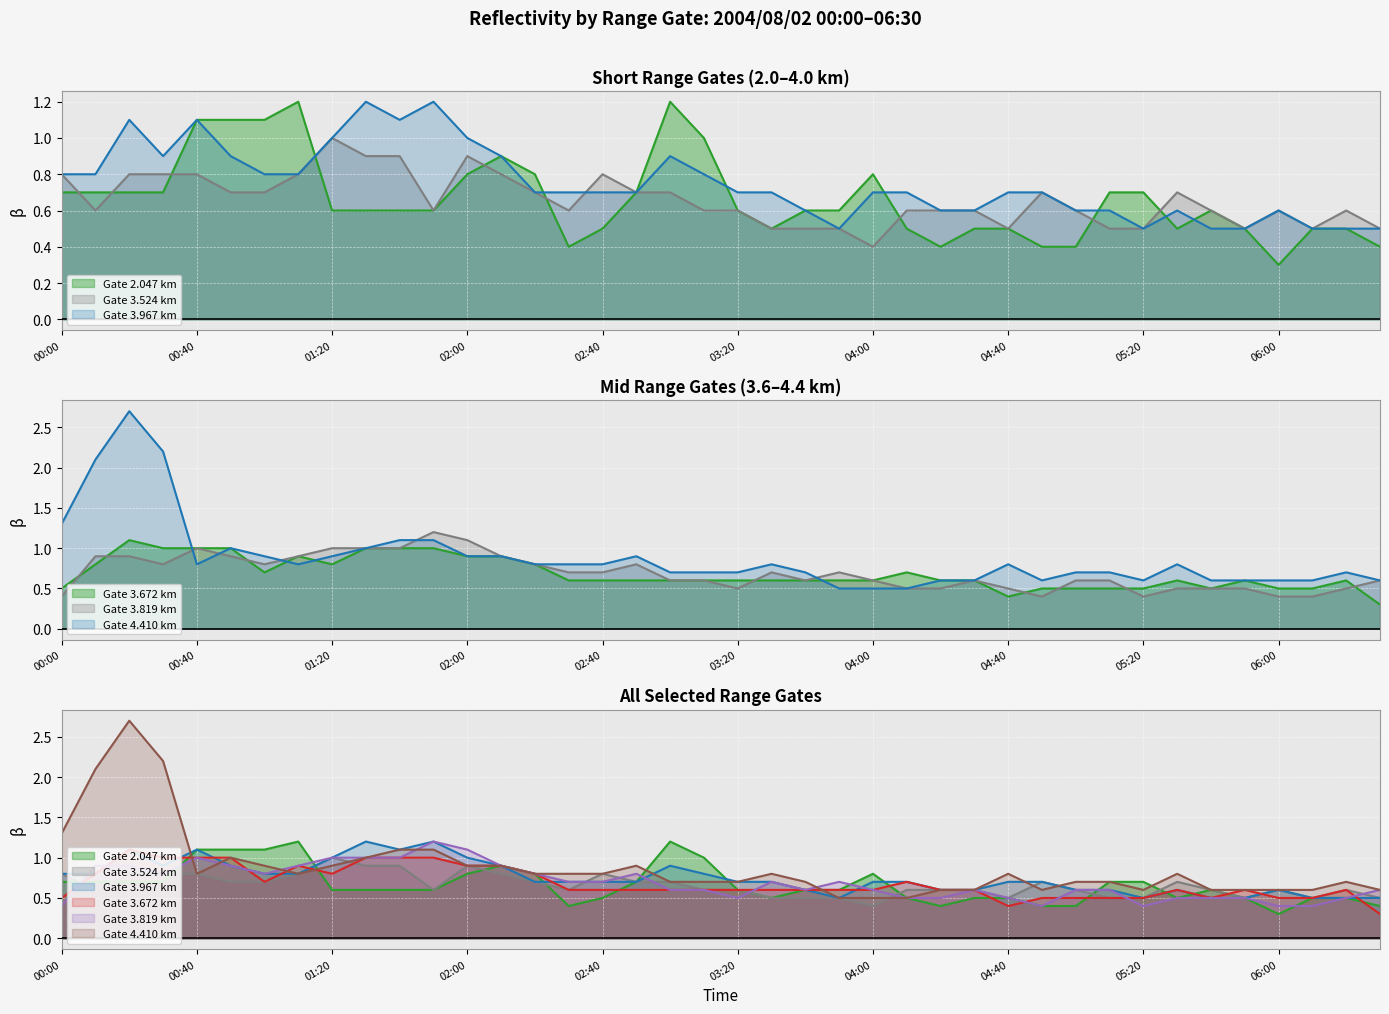

Is the value of 3.524 at 02:40 greater than the value of 4.410 at 06:00?

Yes